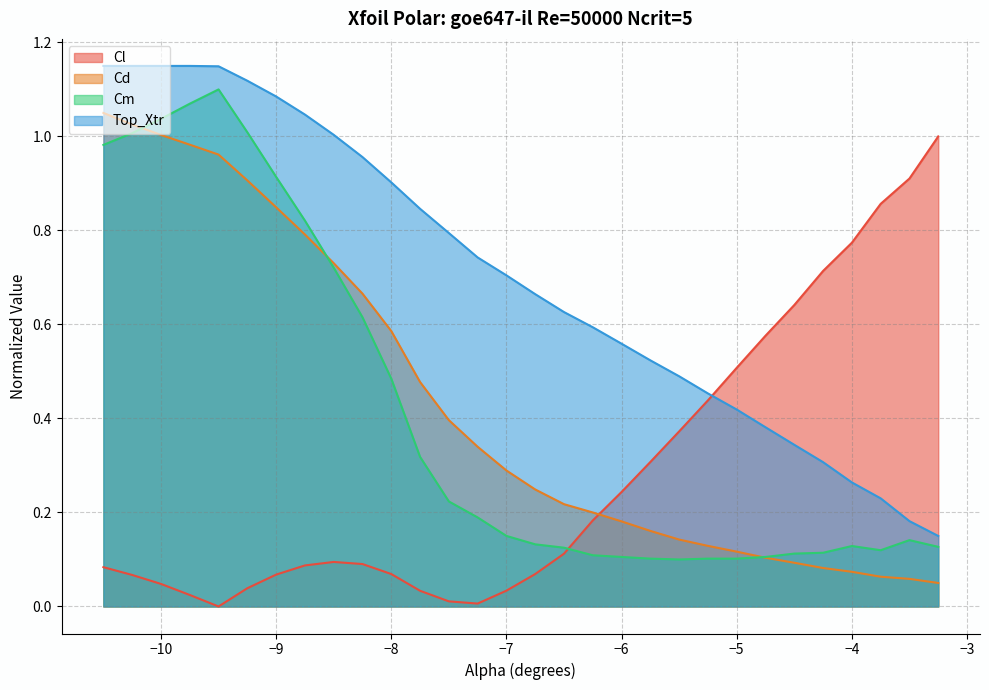

True or false: Top_Xtr has a value of 1.8 at −10.

False